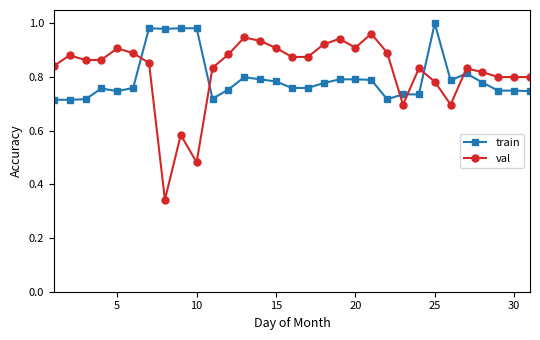

True or false: val and train intersect in this chart.

True